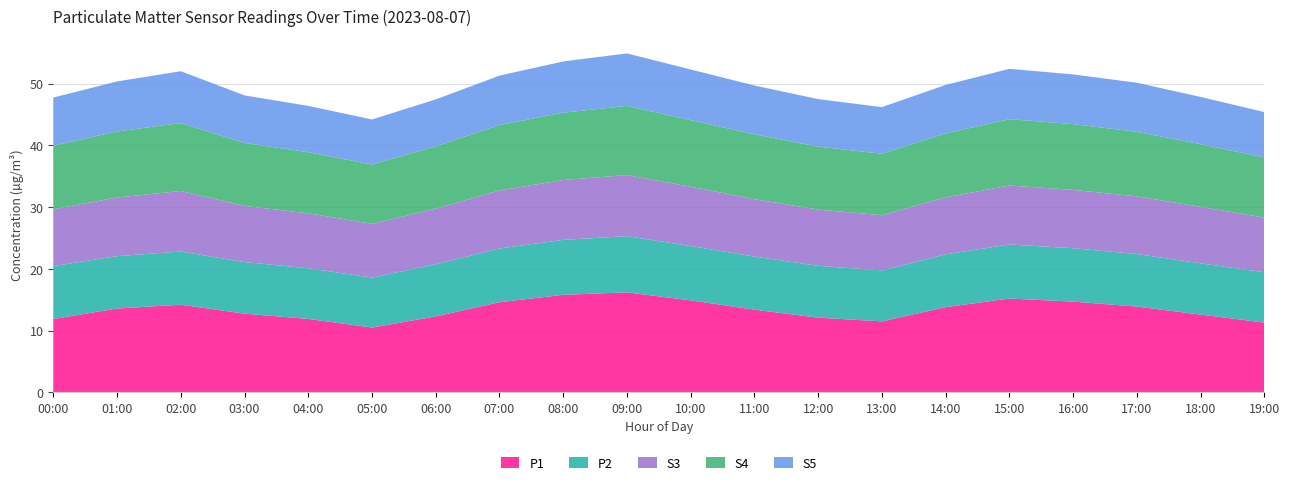

Reading left to right, what are all the values shown in this chart?

P1: 11.9	13.6	14.2	12.8	11.9	10.5	12.3	14.6	15.8	16.2	14.9	13.4	12.1	11.5	13.8	15.2	14.7	13.9	12.6	11.3
P2: 8.6	8.5	8.6	8.3	8.2	8.1	8.4	8.7	8.9	9.1	8.8	8.6	8.4	8.2	8.6	8.8	8.7	8.5	8.3	8.2
S3: 9.2	9.5	9.8	9.1	8.9	8.7	9.0	9.4	9.7	9.9	9.6	9.3	9.1	8.9	9.2	9.6	9.4	9.3	9.2	8.8
S4: 10.3	10.7	11.0	10.2	9.9	9.6	10.1	10.6	10.9	11.2	10.8	10.5	10.2	9.9	10.3	10.8	10.7	10.4	10.2	9.8
S5: 7.8	8.1	8.4	7.7	7.5	7.3	7.6	8.0	8.3	8.5	8.2	7.9	7.7	7.5	7.8	8.2	8.1	8.0	7.7	7.3